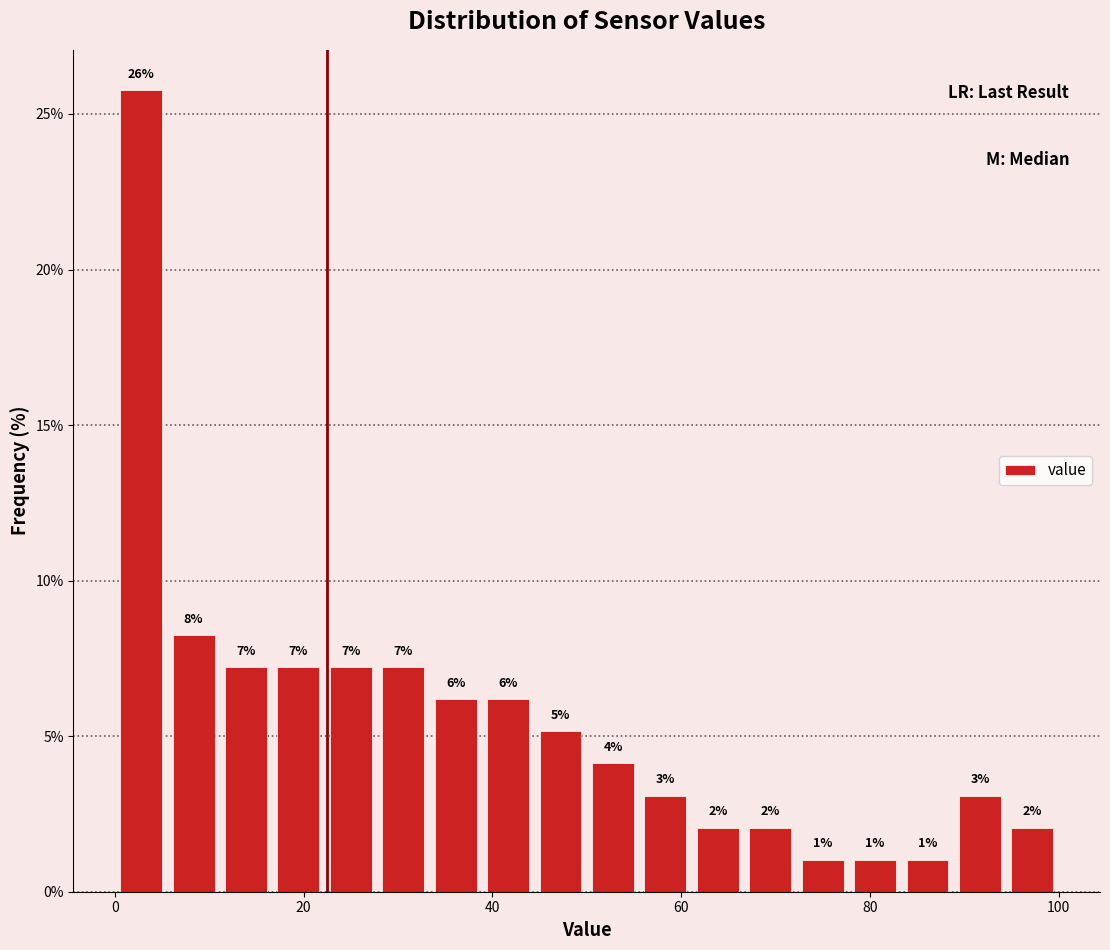

Read against the x-axis, roughly where is the centre of the tallest bar?

2